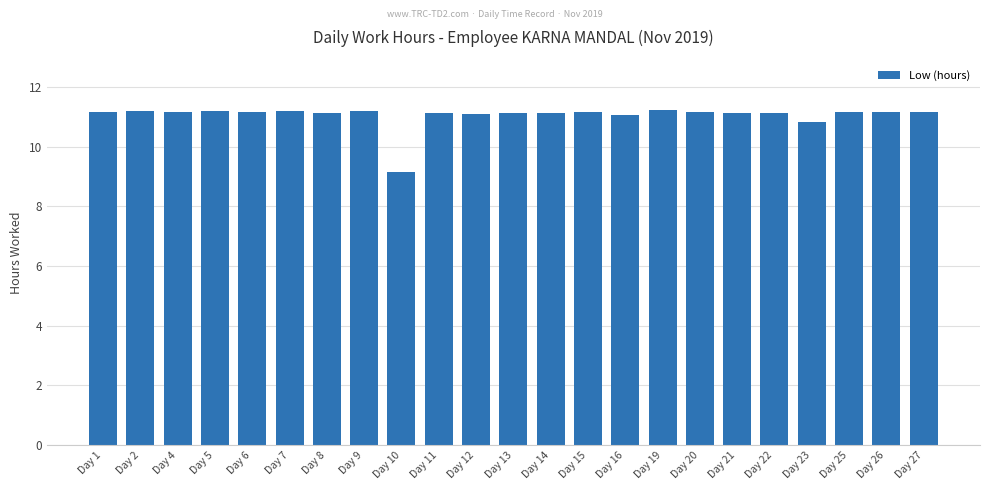

How many bars are there in total?

23